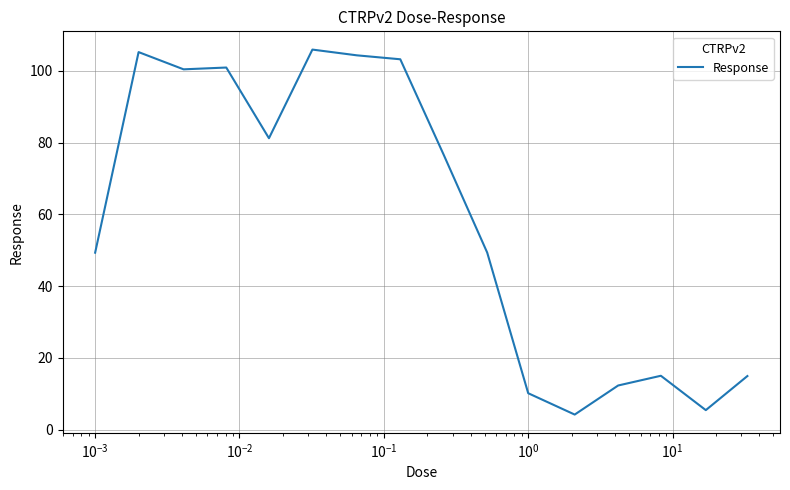

How many values exceed 76?

8